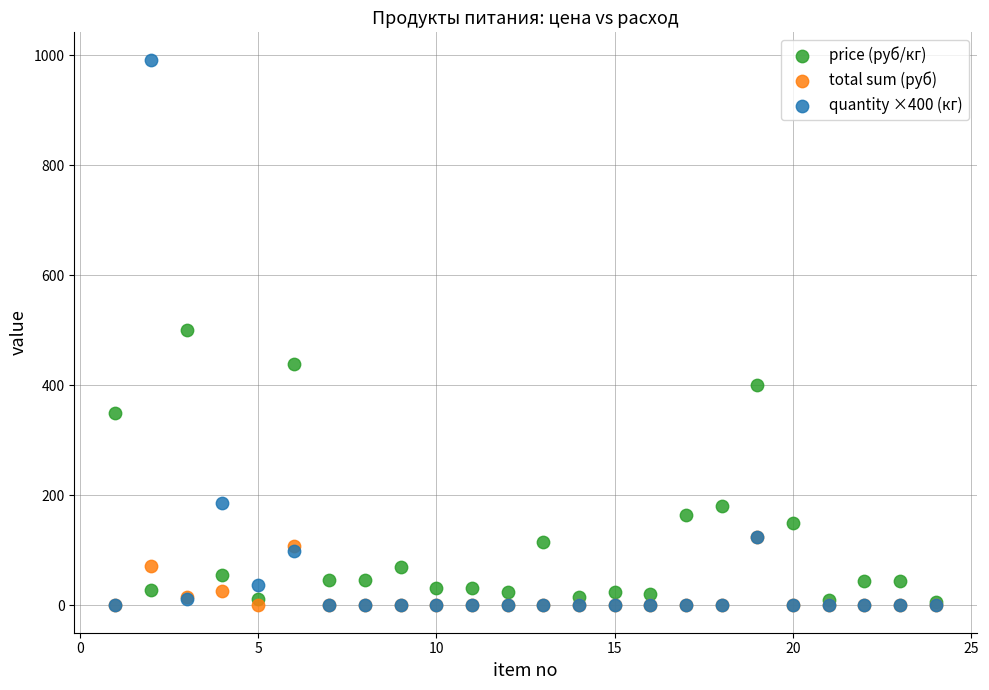

What are all the series names shown in the legend?

price (руб/кг), total sum (руб), quantity ×400 (кг)